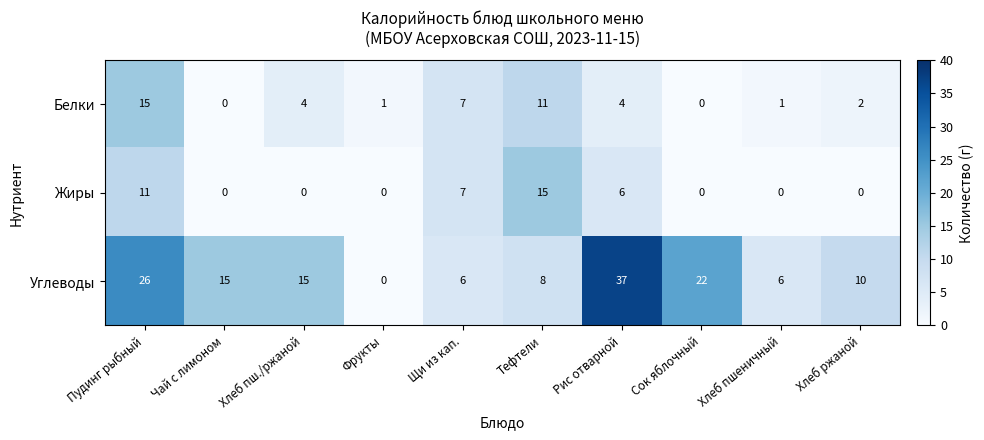

What is the sum of all Жиры values?

39